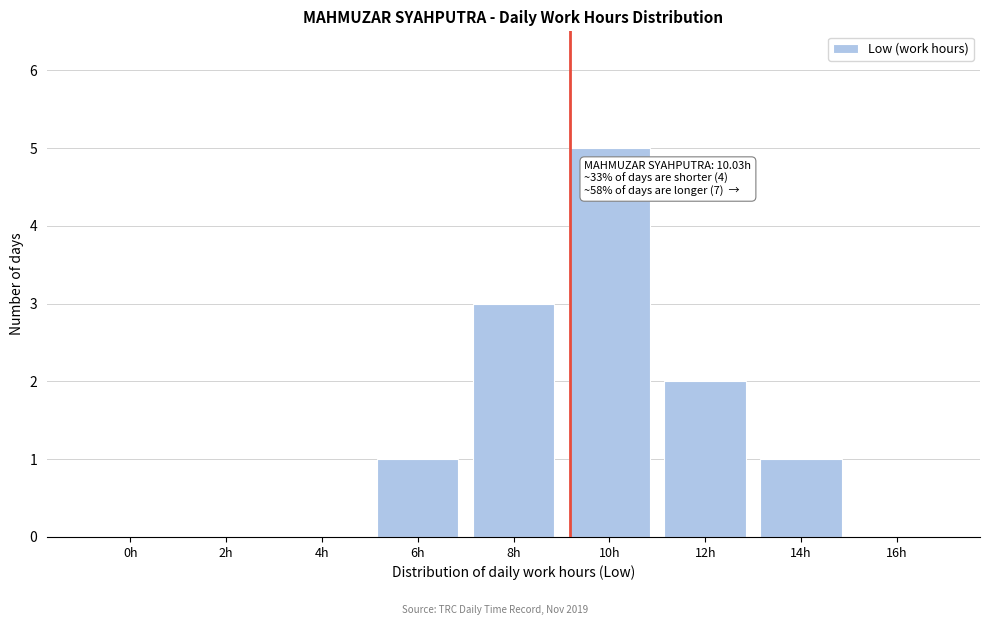

Reading left to right, what are all the values shown in this chart?

0h=0	2h=0	4h=0	6h=1	8h=3	10h=5	12h=2	14h=1	16h=0